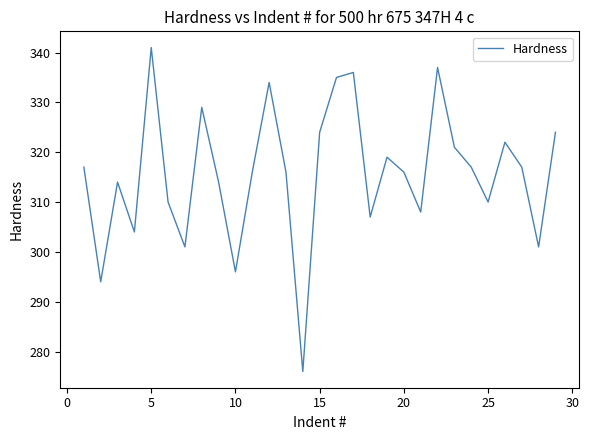

Count the number of categories in the chart.

29